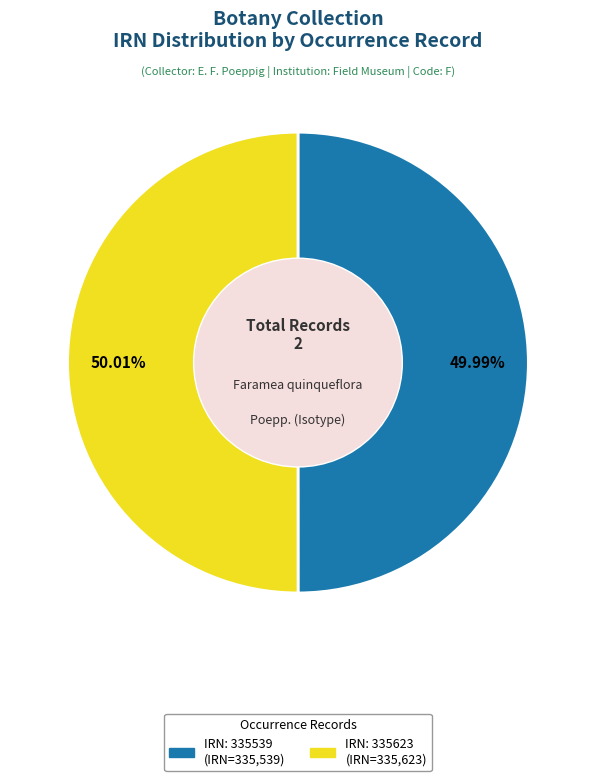

Is there a majority slice in this chart?

Yes